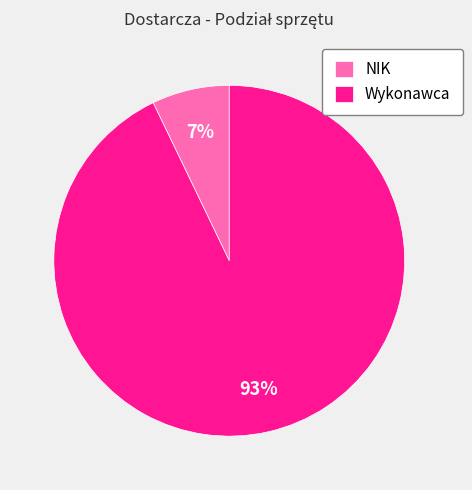

To the nearest percent, what percentage of the pie is NIK?

7%